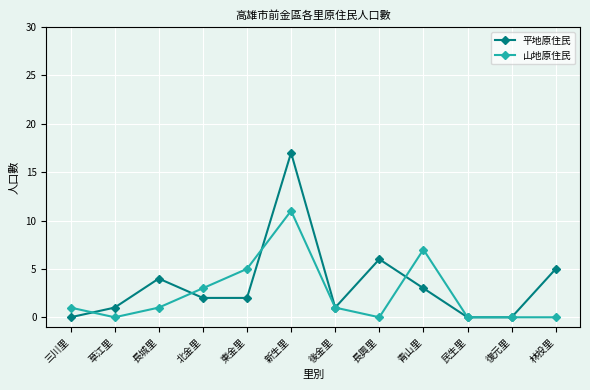

The value of 平地原住民 at 復元里 is 0. True or false?

True